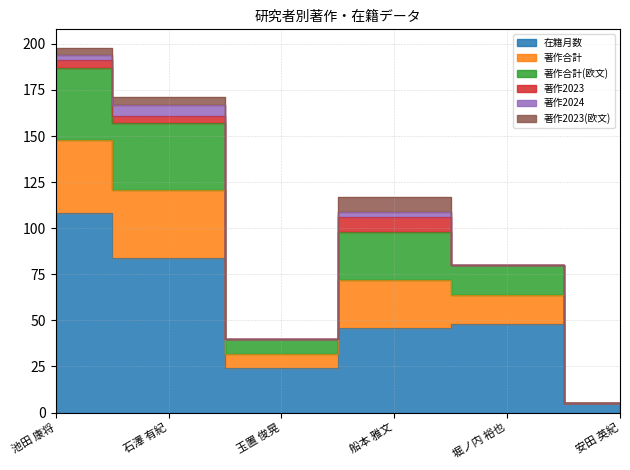

Count the number of categories in the chart.

6